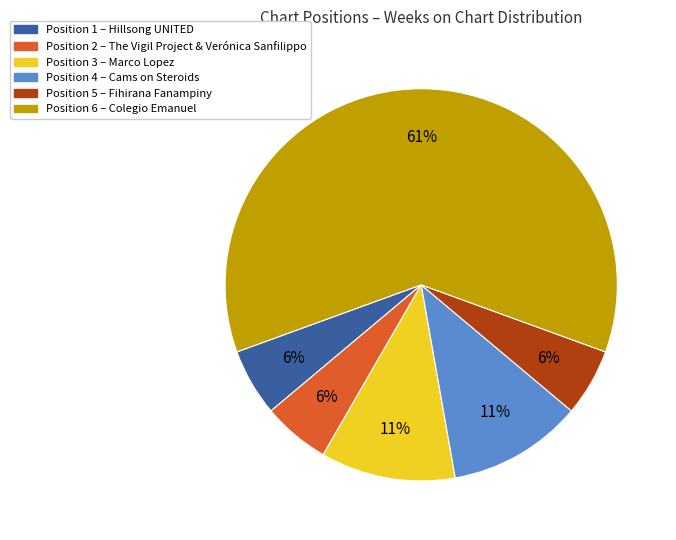

To the nearest percent, what is the combined percentage of Position 3 – Marco Lopez and Position 2 – The Vigil Project & Verónica Sanfilippo?

17%